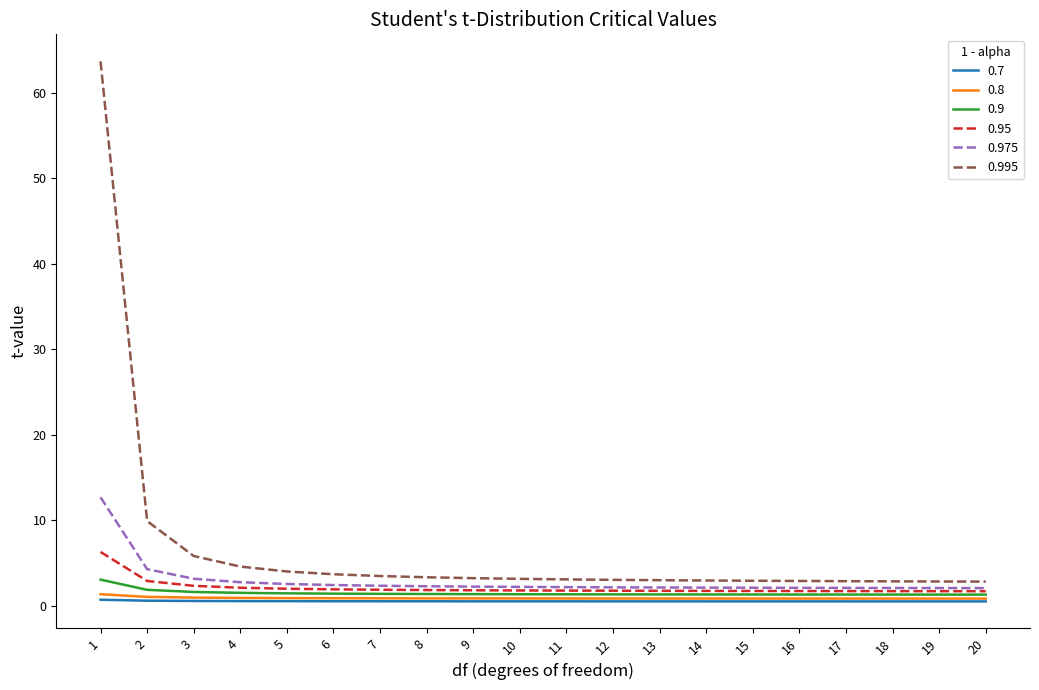

At which category is the sum across all series the highest?

1